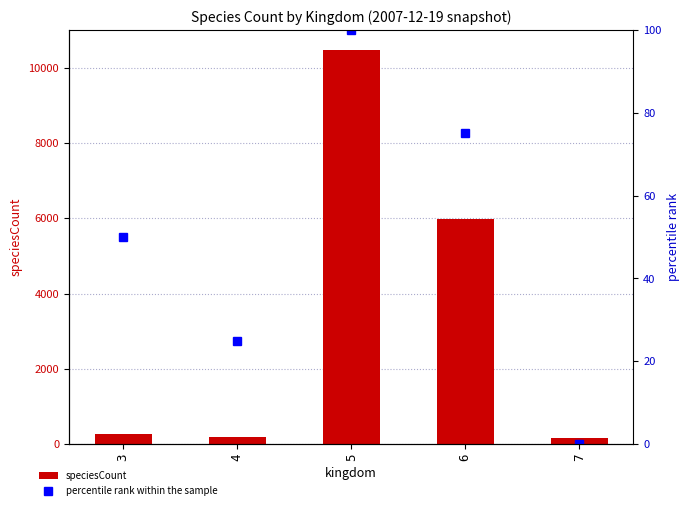

How many categories are shown in the chart?

5